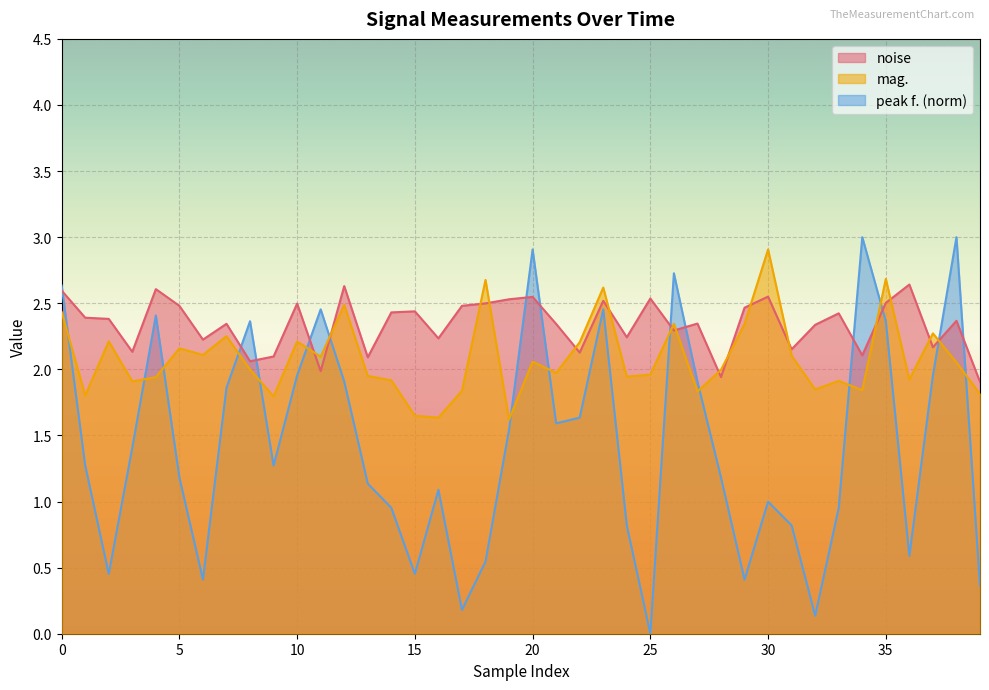

Which series has the largest total across all categories?

noise